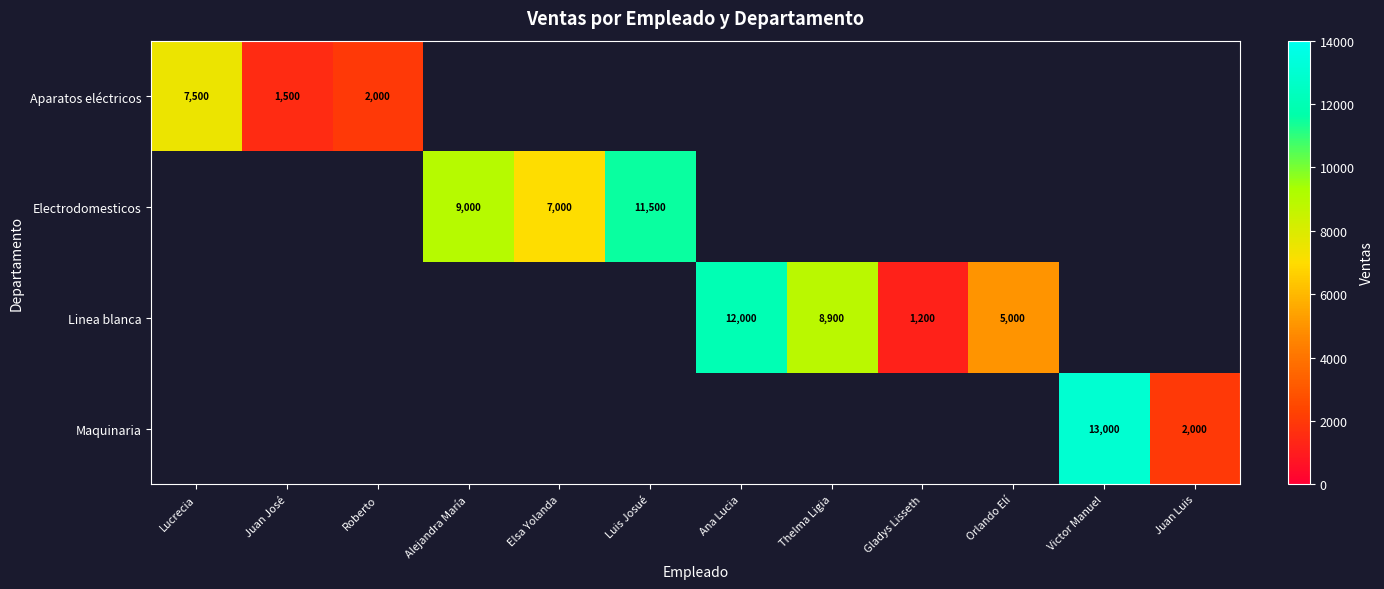

The Aparatos eléctricos series shows 2722 at Roberto. True or false?

False